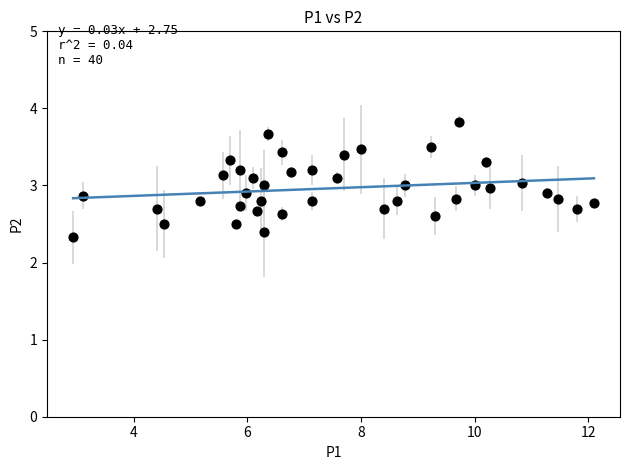

What is the range of Y values (max minus min)?

1.5